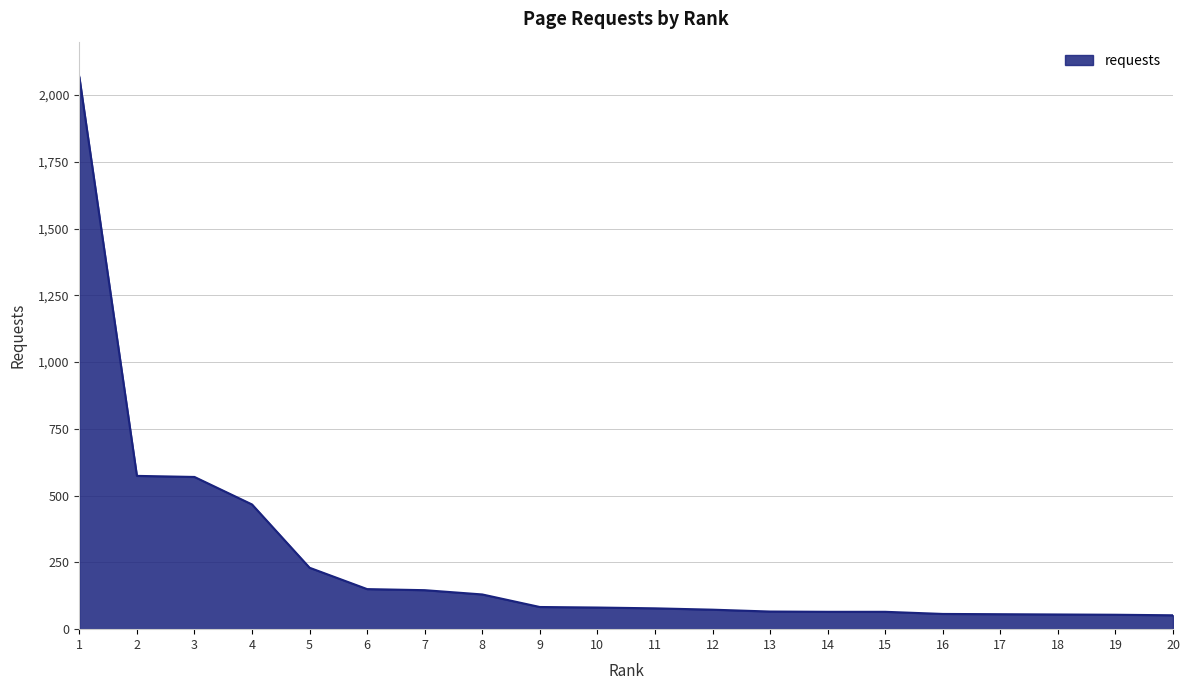

Is it true that the value at 5 is 409?

False